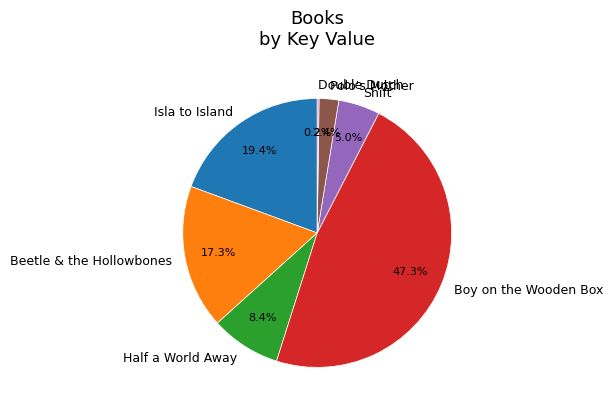

What percentage do Half a World Away and Isla to Island together represent?

27.8%